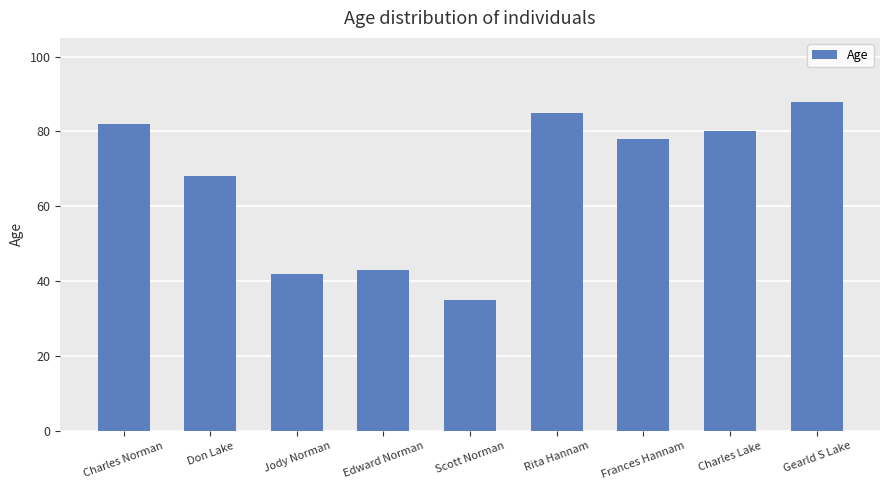

At which category does the chart reach its minimum across all series?

Scott Norman